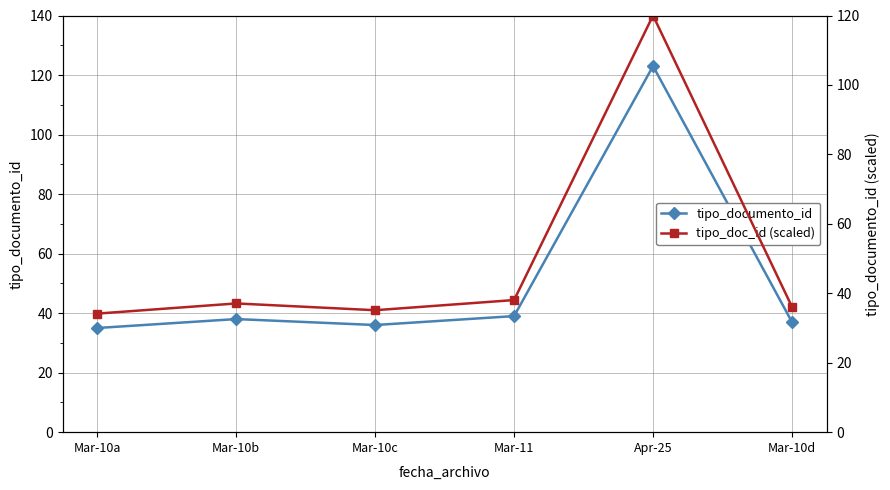

Is it true that tipo_documento_id equals 64.6 at Apr-25?

False